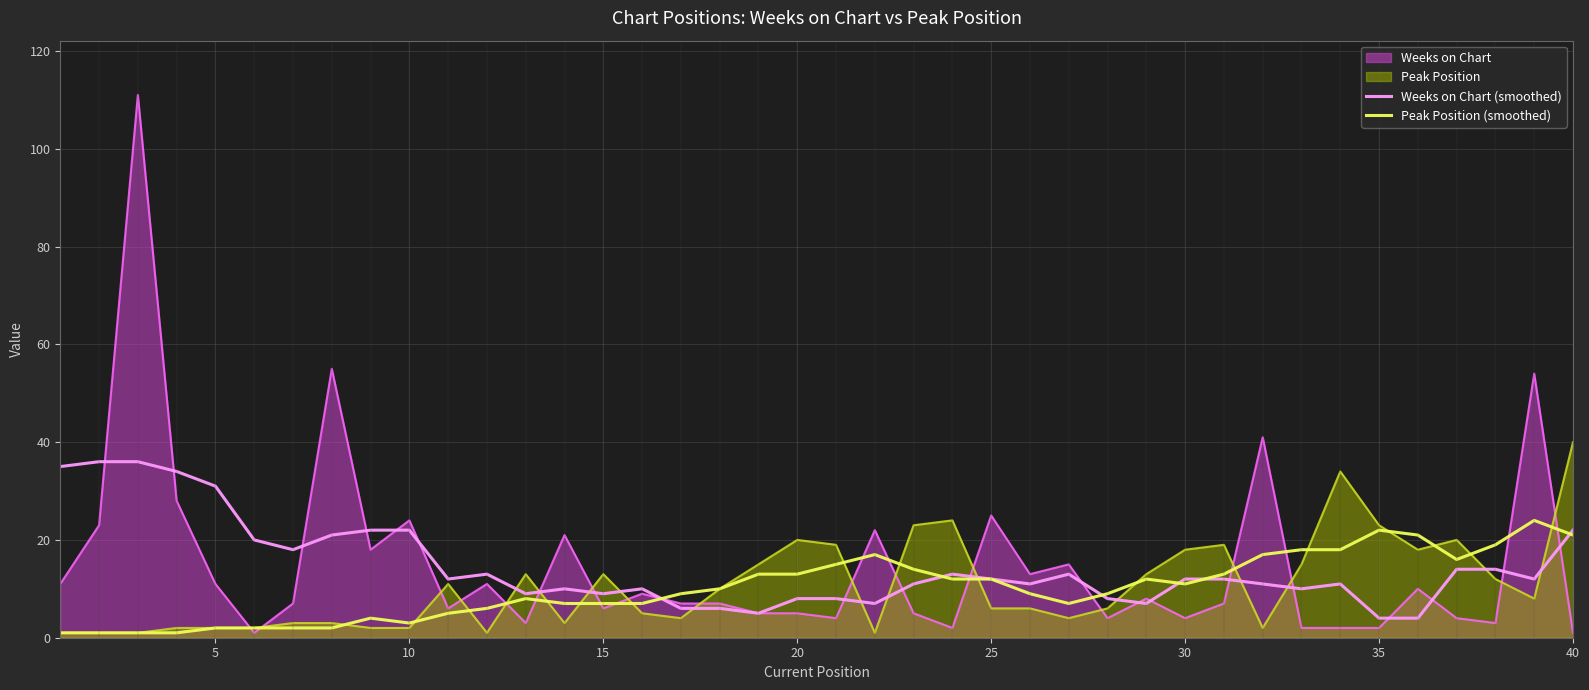

What is the value of the Weeks on Chart (smoothed) point at the 22nd from the left?

7